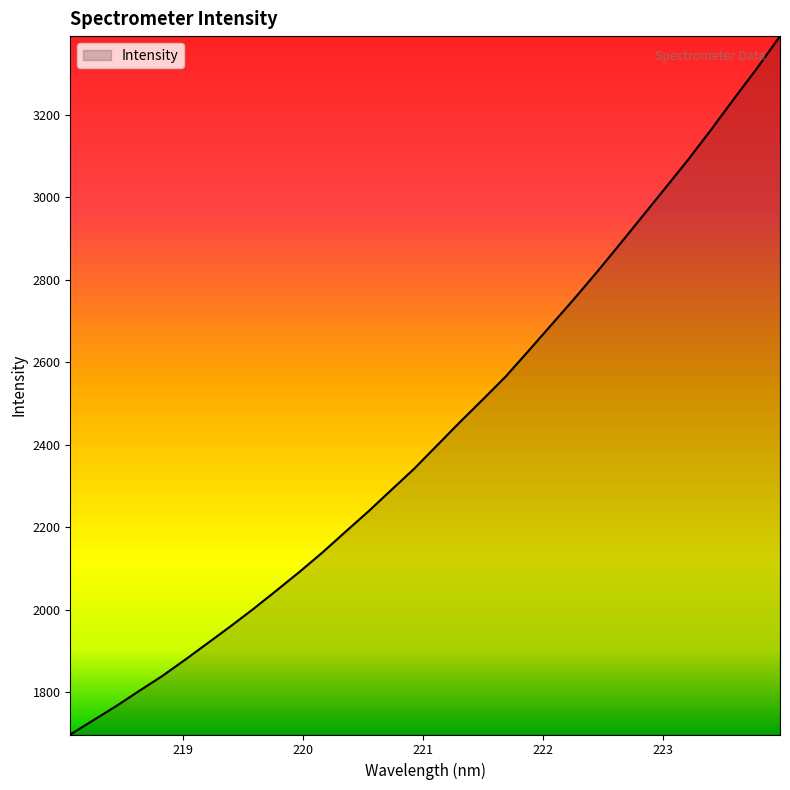

Count the number of data series in this chart.

1